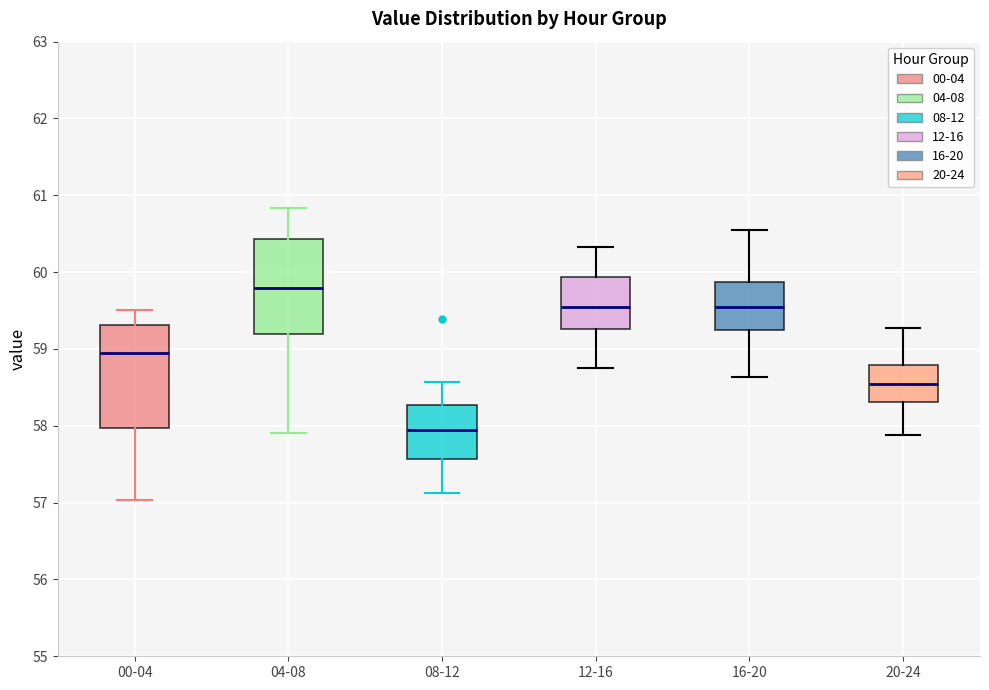

Which box is the tallest, from its lower edge to its upper edge?

00-04